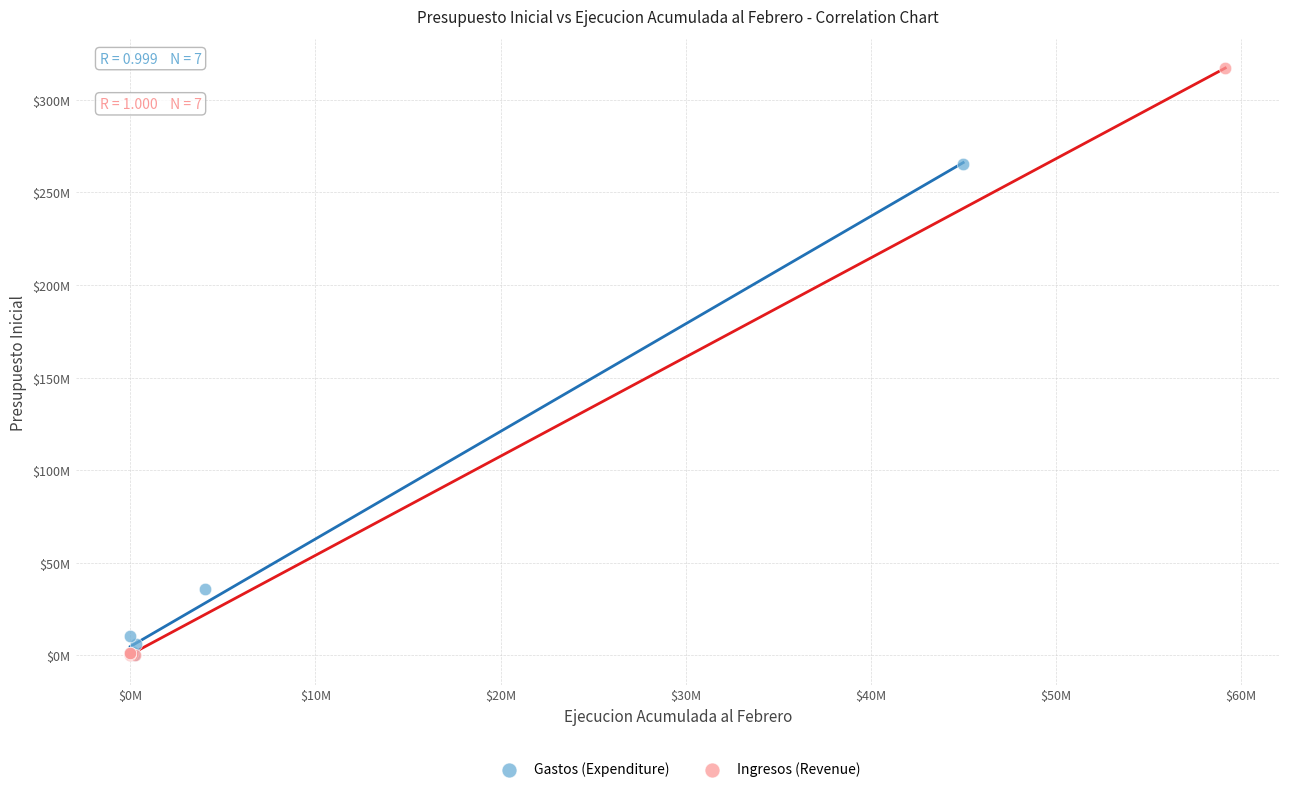

What are all the series names shown in the legend?

Gastos (Expenditure), Ingresos (Revenue)